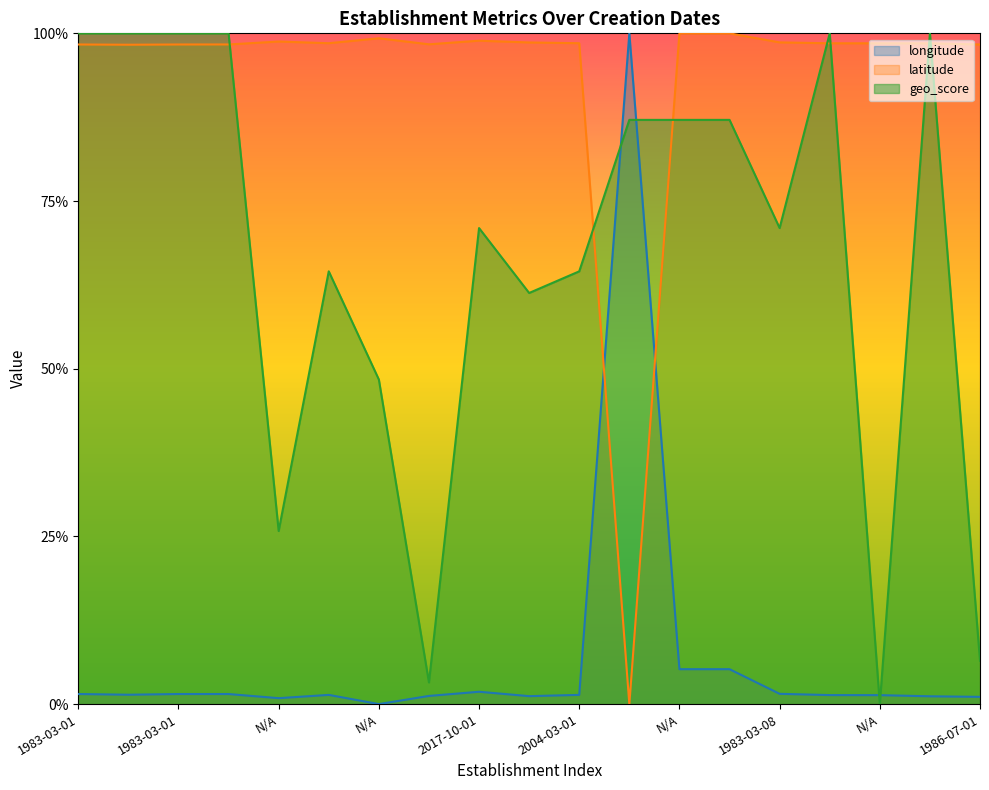

Does the chart have visible grid lines?

No